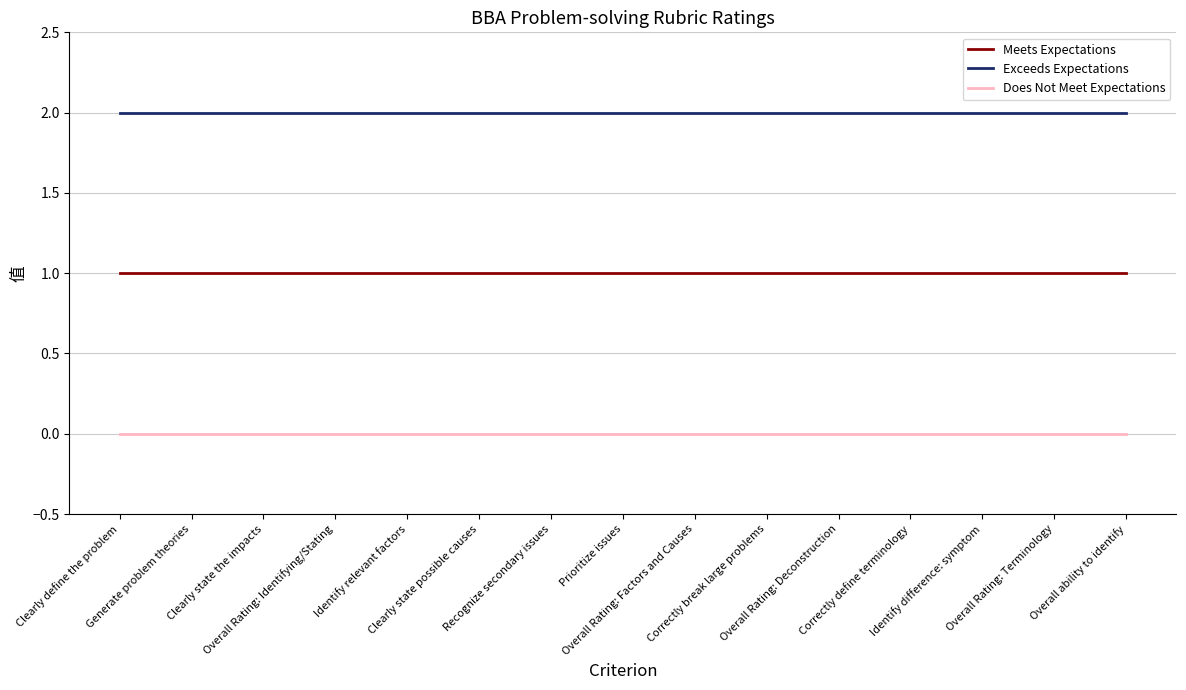

True or false: Exceeds Expectations and Meets Expectations cross at least once.

False